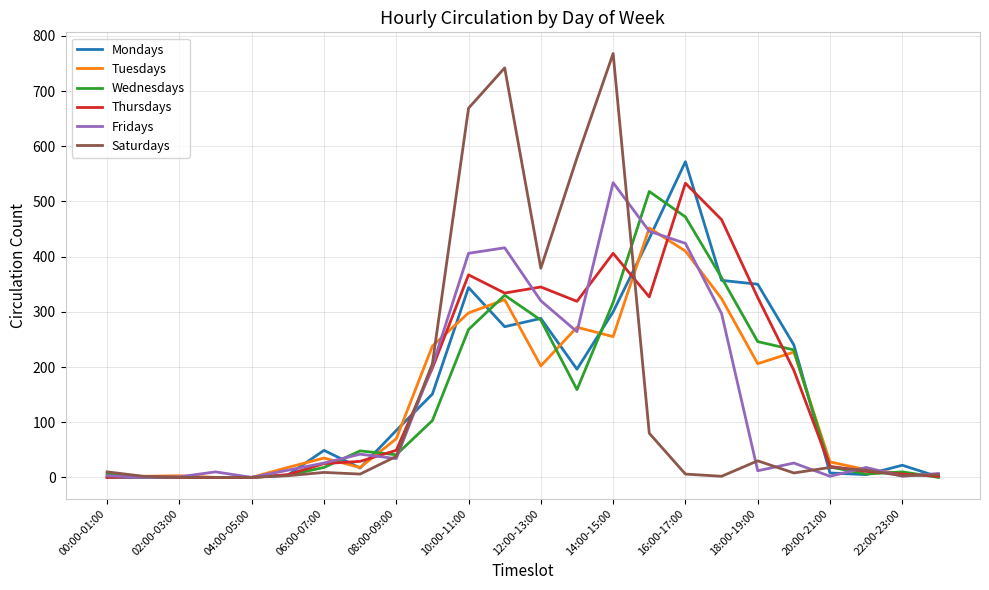

Which series has the largest range (max minus min)?

Saturdays